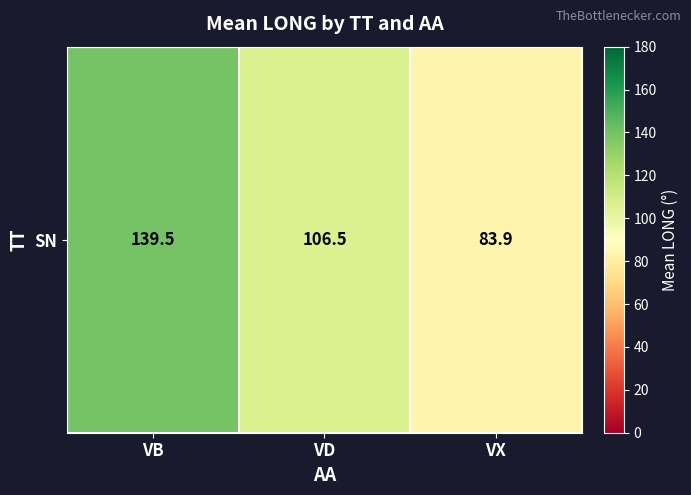

Reading left to right, extract all data points from this chart.

139.5	106.5	83.9